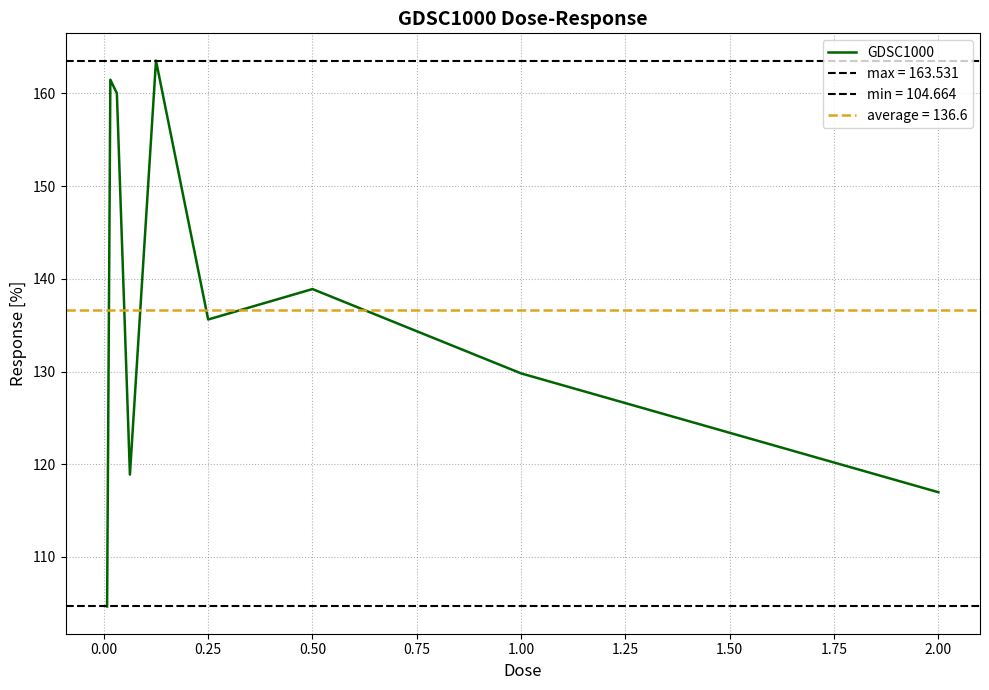

What is the minimum value shown in the chart?

104.7